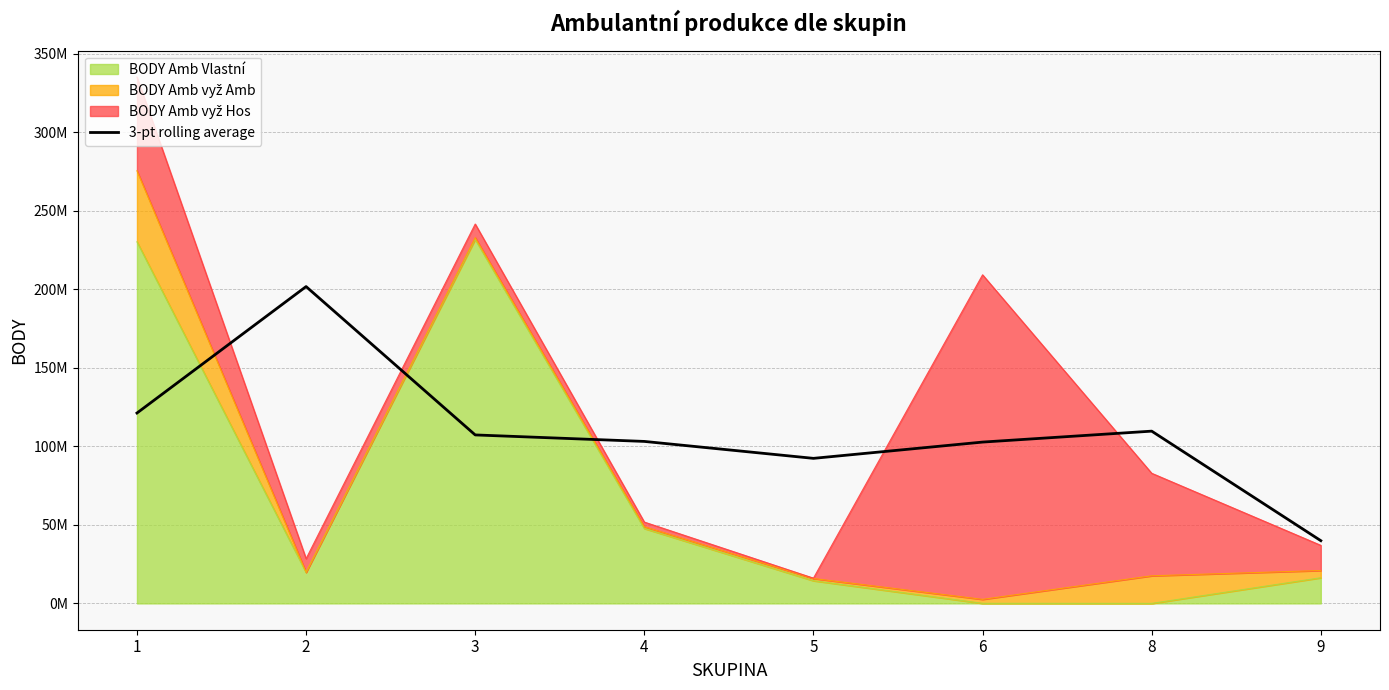

What is the difference between the maximum and minimum values?

161851221.7